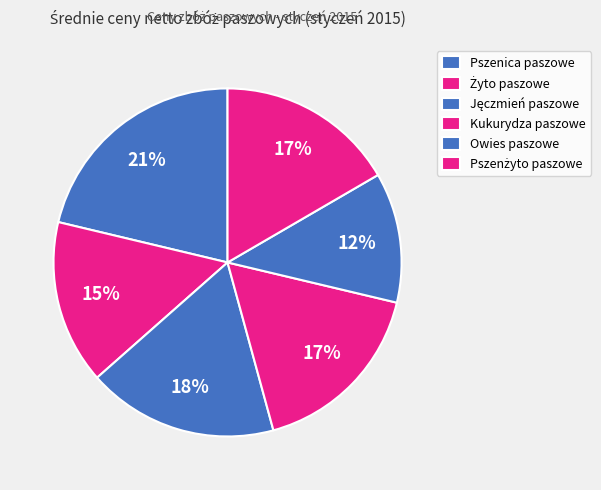

Count the number of slices in the pie.

6